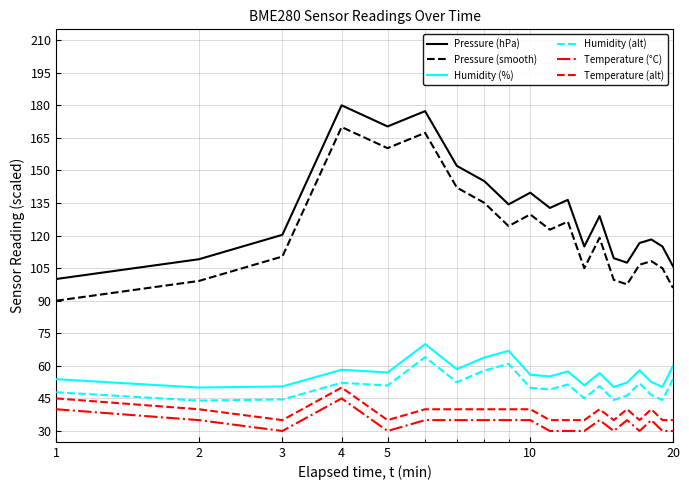

True or false: Pressure (smooth) and Humidity (%) cross at least once.

False